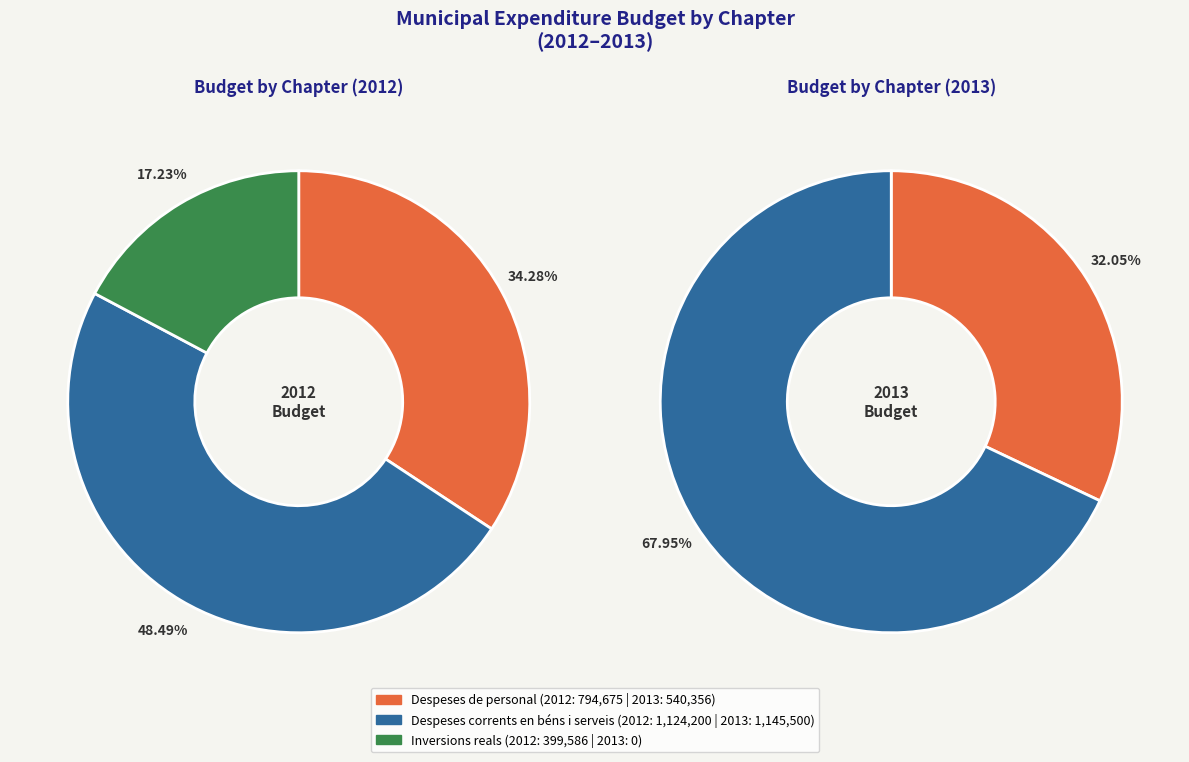

Count the number of slices in the pie.

3